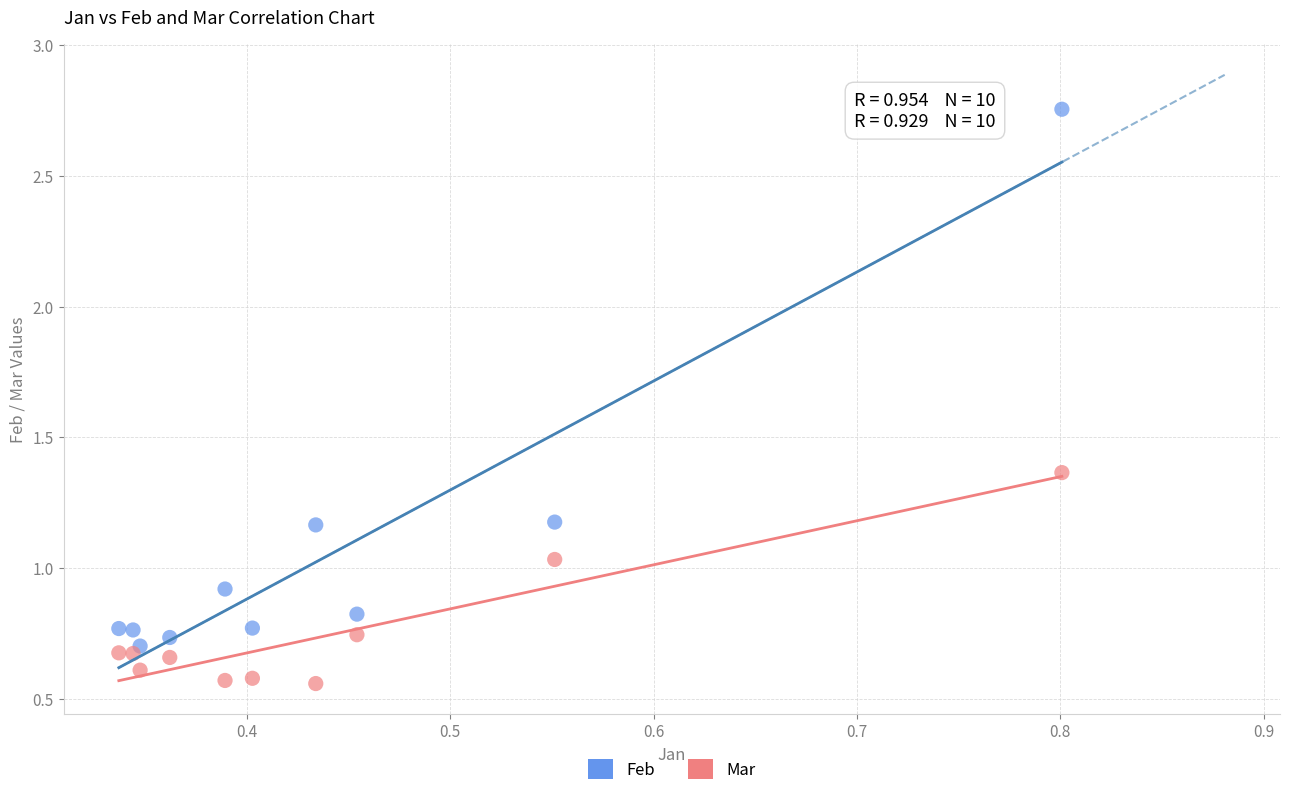

Which series contains the highest Y value?

Feb